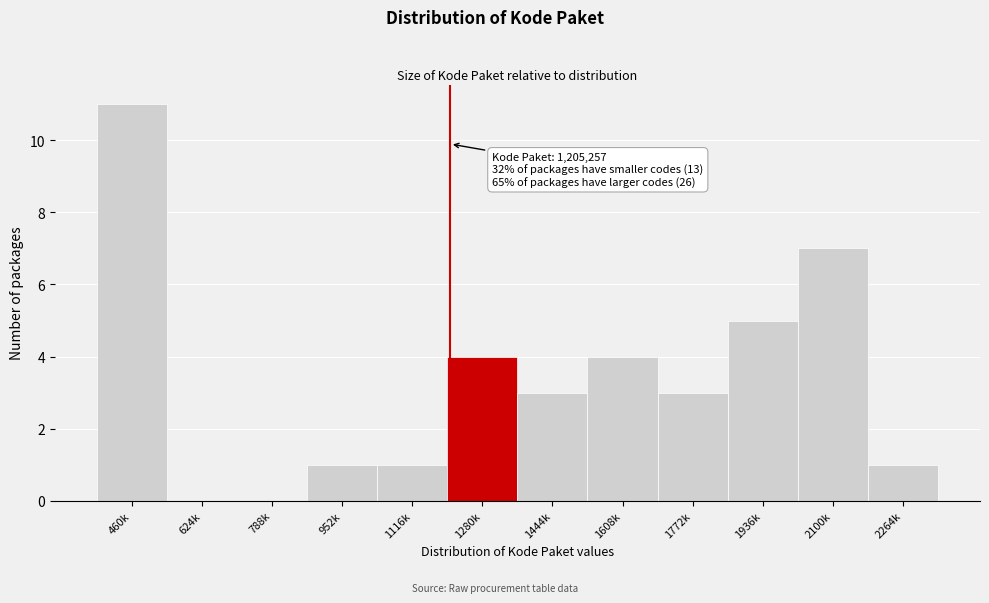

Reading left to right, extract all data points from this chart.

460k=11	624k=0	788k=0	952k=1	1116k=1	1280k=4	1444k=3	1608k=4	1772k=3	1936k=5	2100k=7	2264k=1